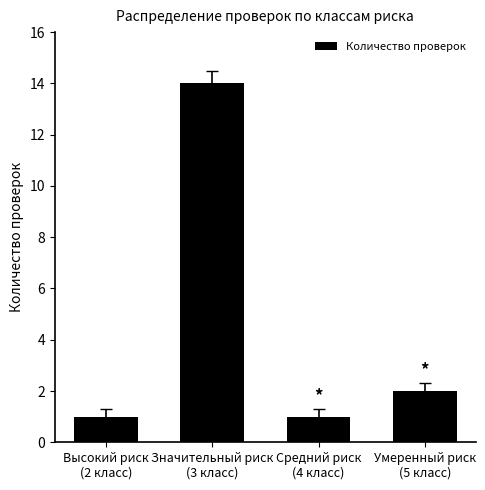

What is the value of the 2nd bar from the left?

14